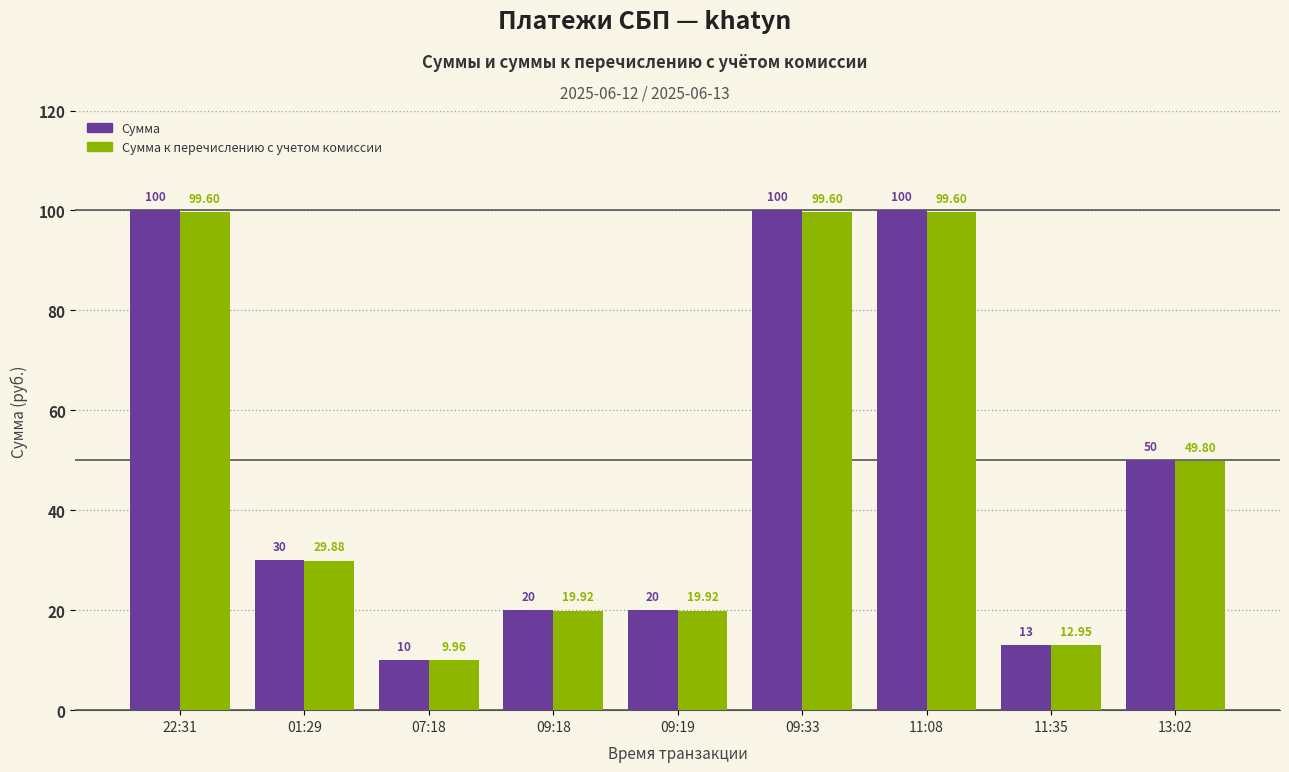

Where does the Сумма к перечислению с учетом комиссии series first go above 29?

22:31